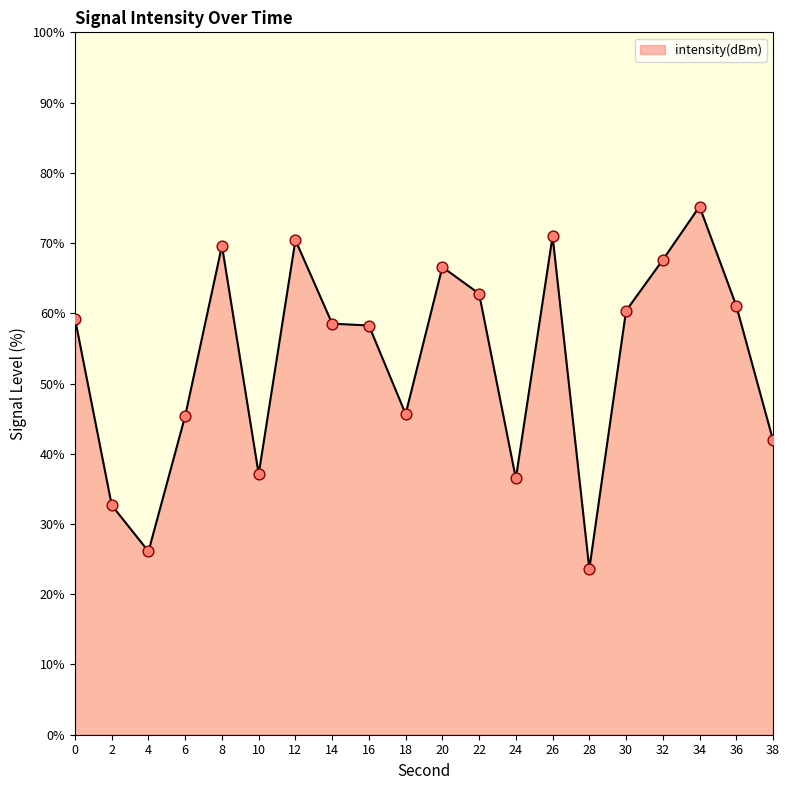

What is the change in value from 0 to 16?

-1.0